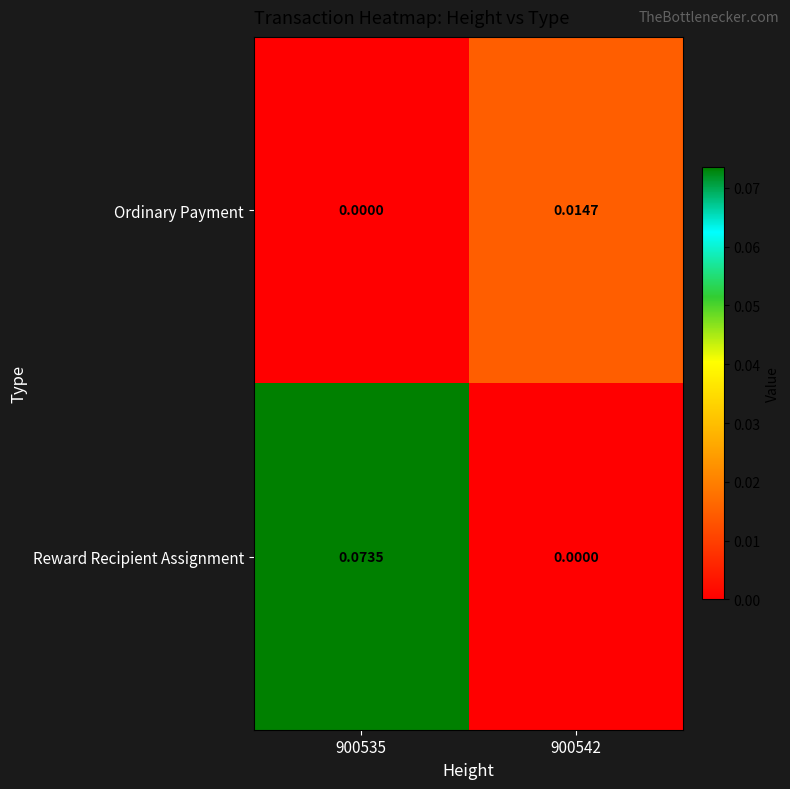

At which category is the sum across all series the highest?

900535